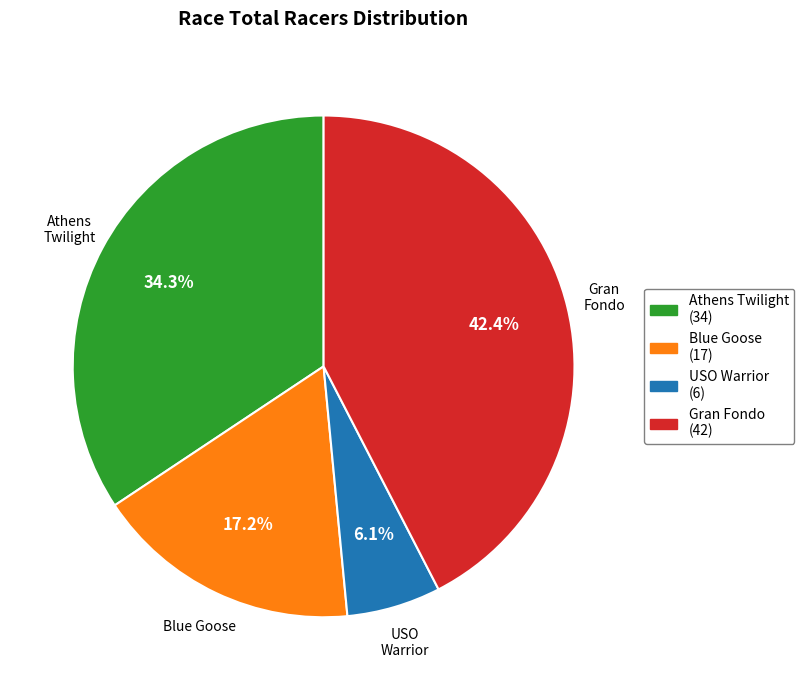

Rank the categories by value from lowest to highest.

USO Warrior (6), Blue Goose (17), Athens Twilight (34), Gran Fondo (42)